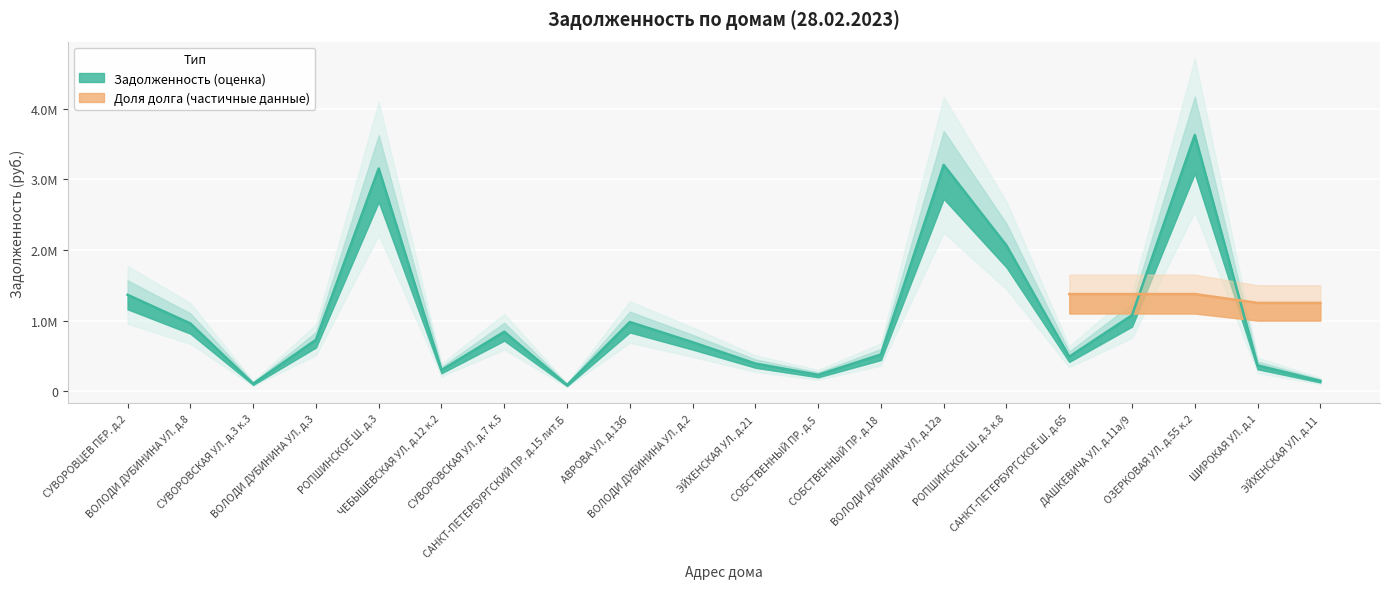

Which has a higher value, СУВОРОВСКАЯ УЛ. д.7 к.5 or СОБСТВЕННЫЙ ПР. д.18?

СУВОРОВСКАЯ УЛ. д.7 к.5